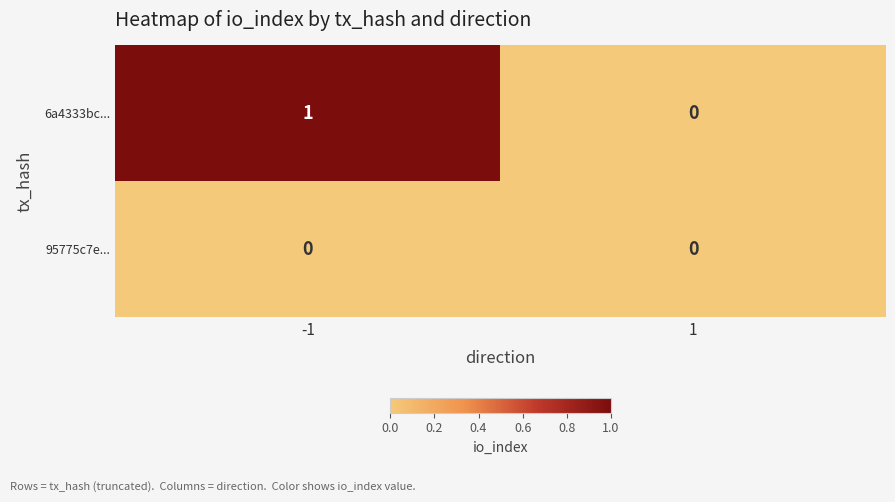

What is the spread (max minus min) of values at -1?

1